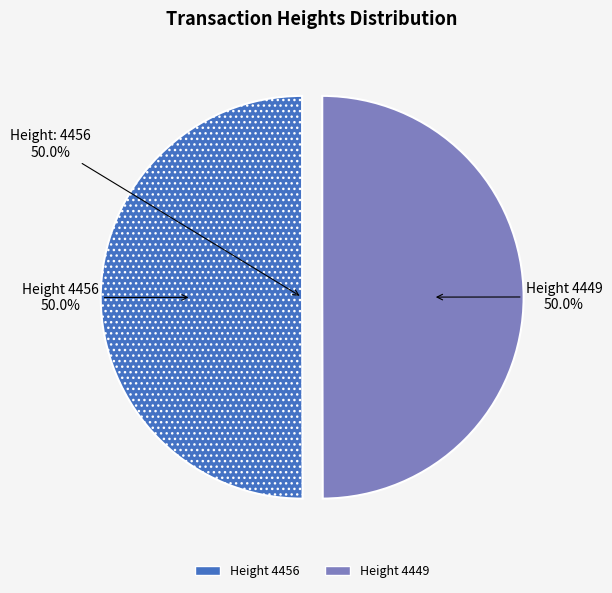

Count the number of slices in the pie.

2